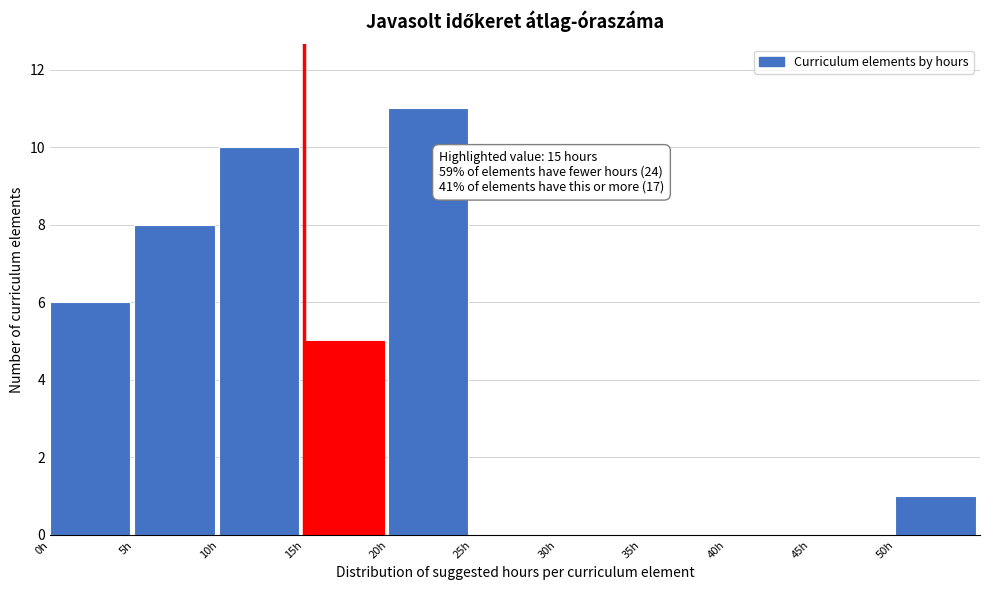

Over which range of the x-axis is the bar tallest?

20 to 25